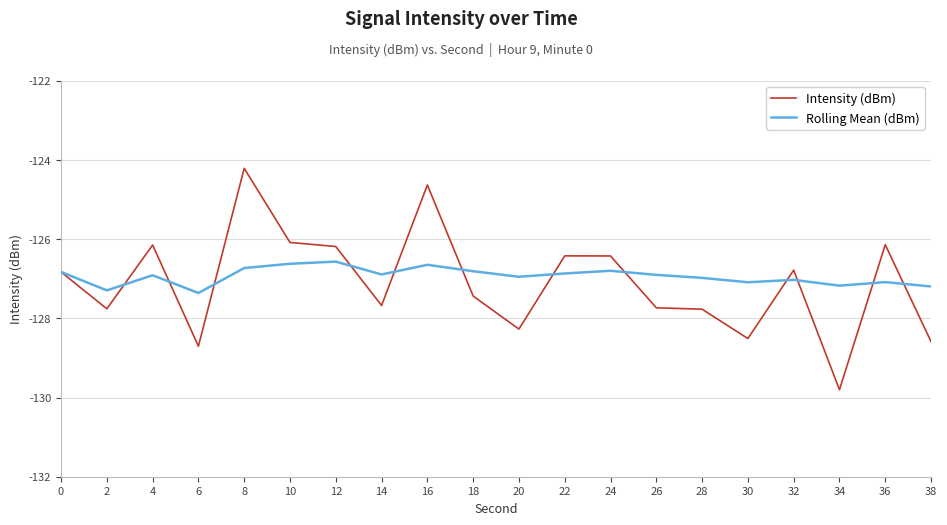

Does the chart display data point markers on the line(s)?

No